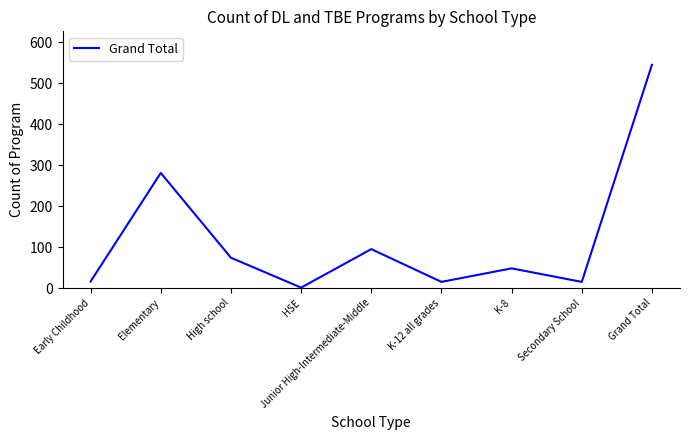

What value does the data have at Elementary?

281